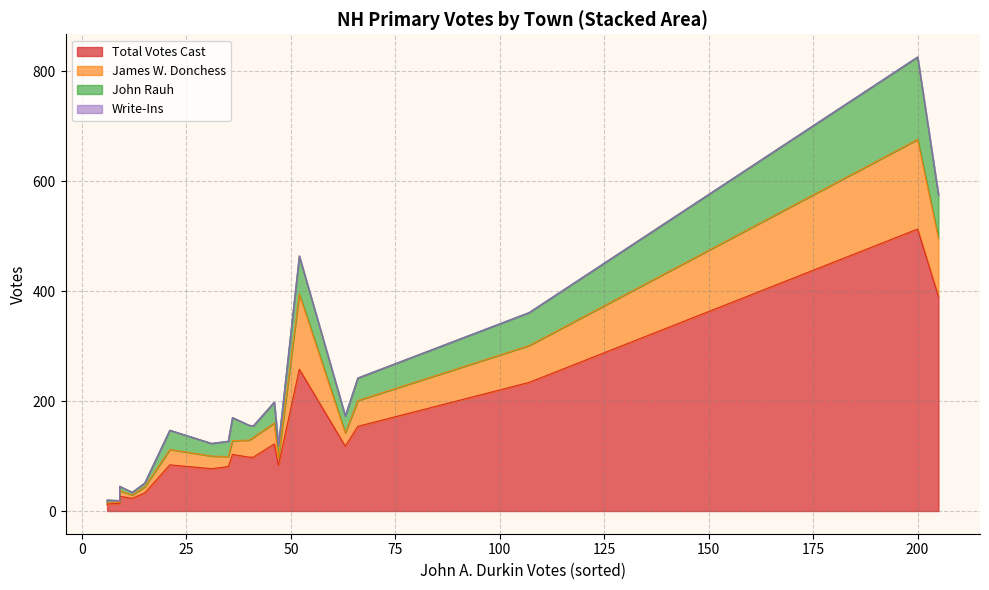

True or false: John A. Durkin and Write-Ins intersect in this chart.

False